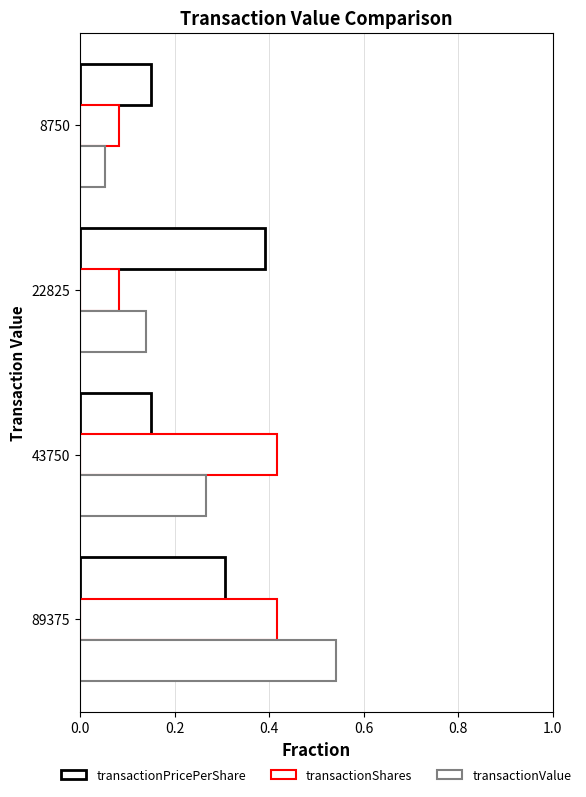

Count the number of data series in this chart.

3